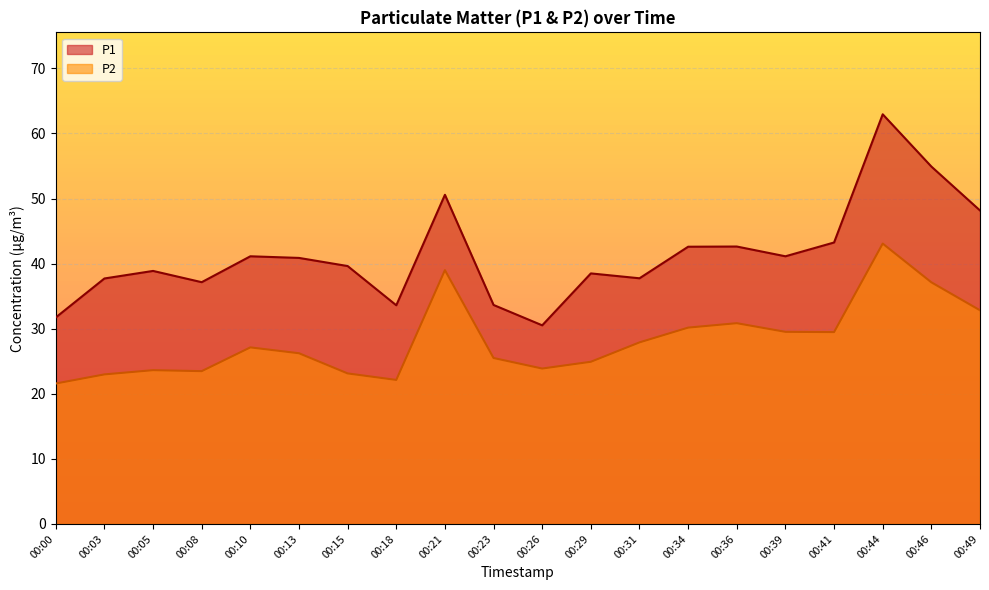

True or false: P2 has a value of 30.2 at 00:34.

True